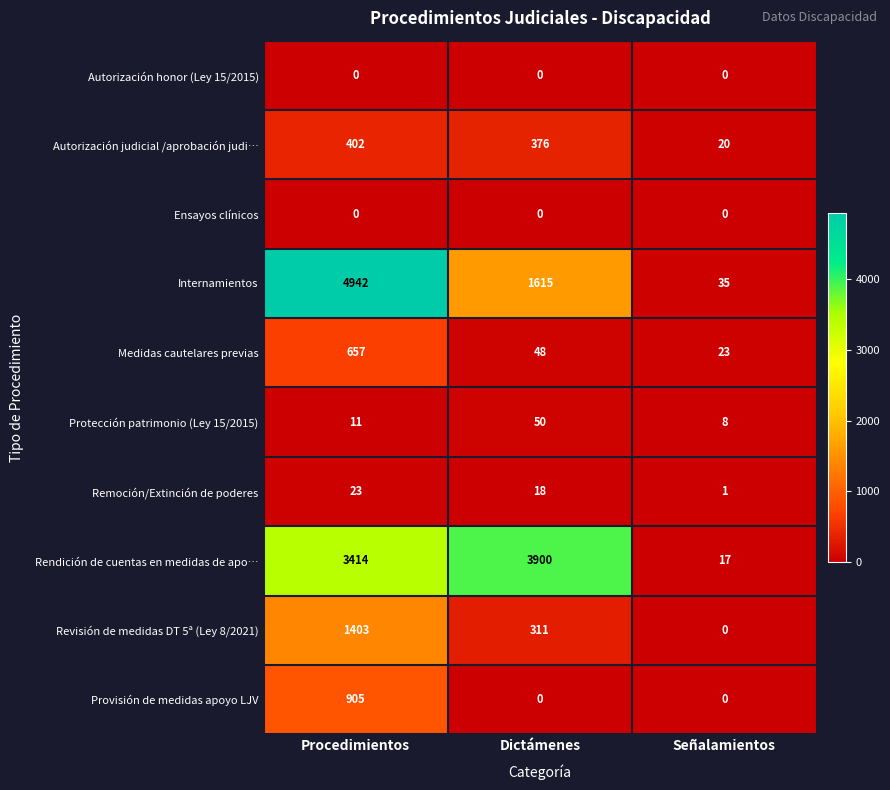

How many series are shown in this chart?

10